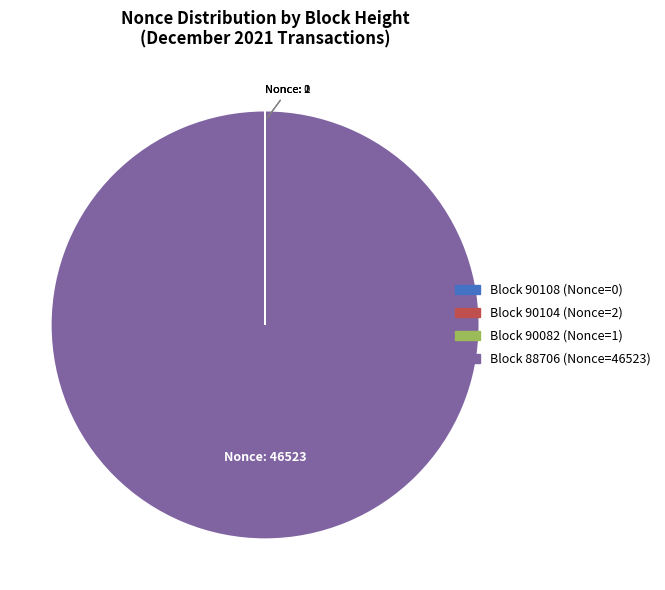

To the nearest percent, what is the combined percentage of 90104 and 88706?

100%